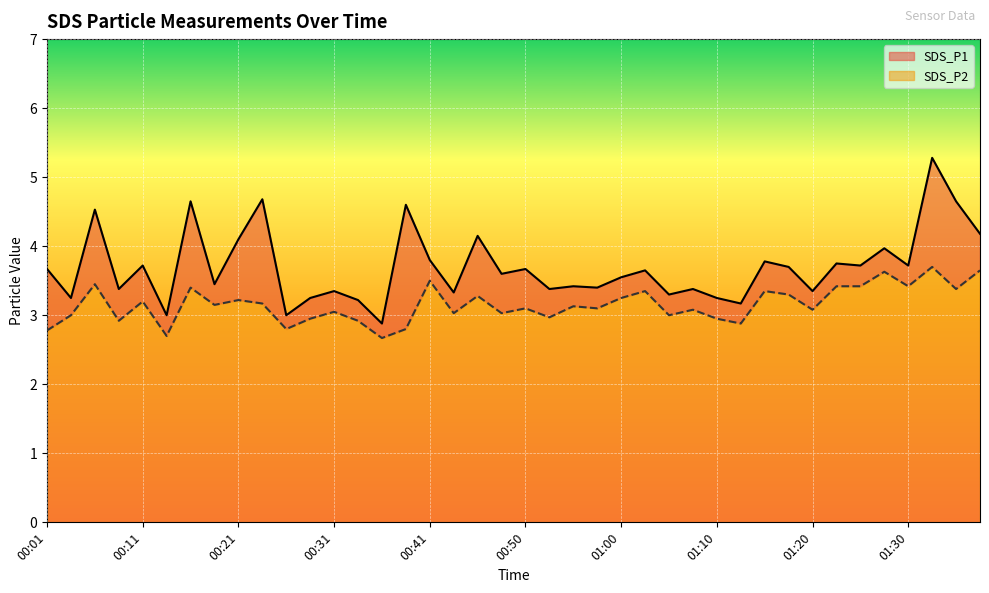

Between 00:11 and 01:25, which series saw the biggest shift?

SDS_P2